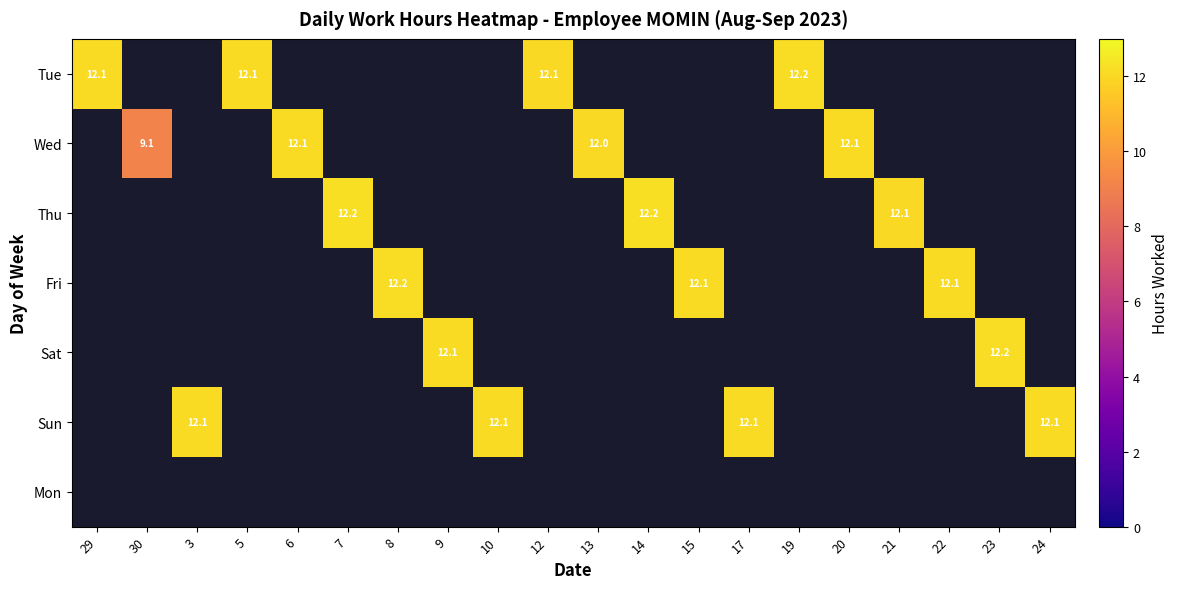

What is the smallest value displayed?

9.1